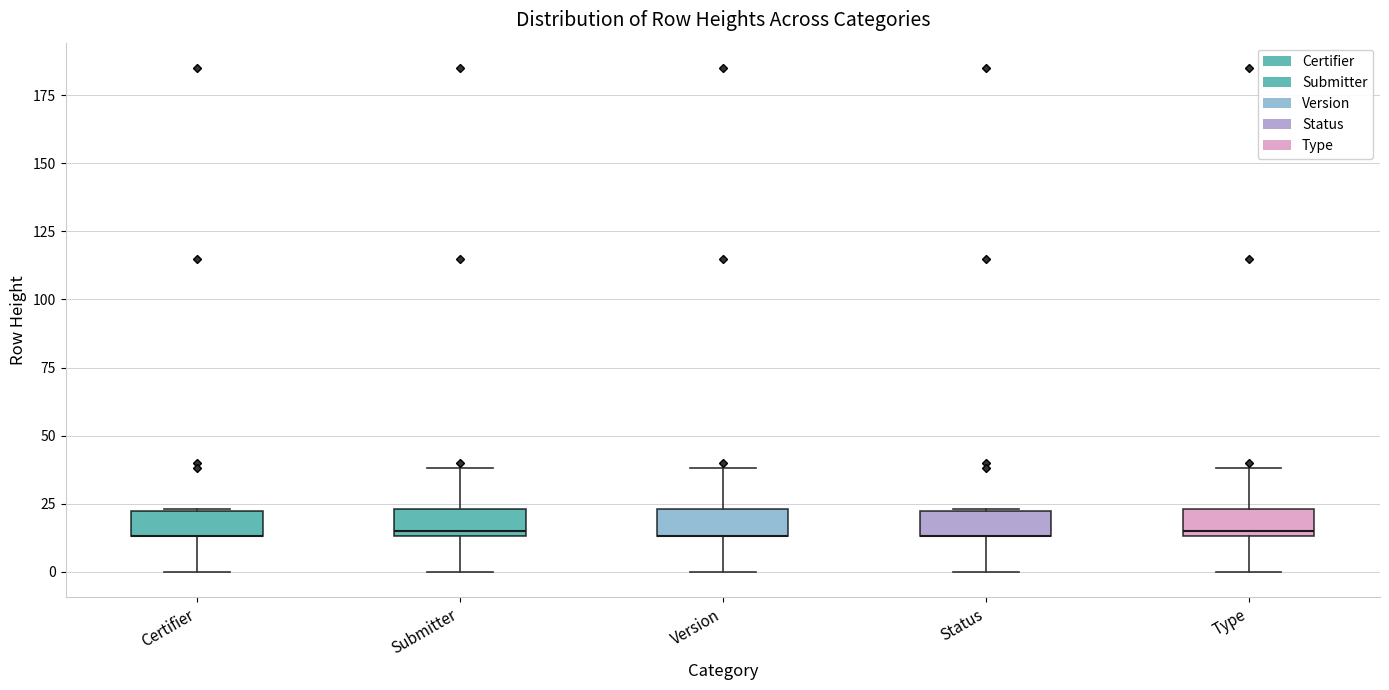

Reading left to right, transcribe this box plot: for each box, give where its median line is, the range the box spans, and where its two whiskers end, as read against the y-axis. The values are not printed on the chart, so give them approximately, as read against the axis.

Certifier: median 15 (drawn on the box's lower edge), box 15 to 20, whiskers 0 to 25
Submitter: median 15 (just above the box's lower edge), box 15 to 25, whiskers 0 to 40
Version: median 15 (drawn on the box's lower edge), box 15 to 25, whiskers 0 to 40
Status: median 15 (drawn on the box's lower edge), box 15 to 20, whiskers 0 to 25
Type: median 15 (just above the box's lower edge), box 15 to 25, whiskers 0 to 40